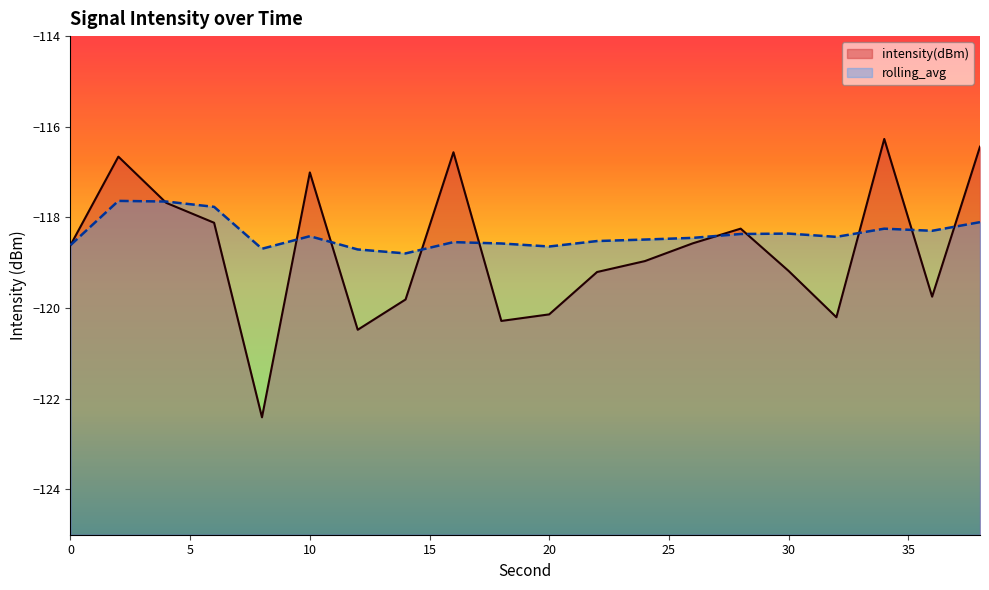

At which label is rolling_avg closest to -118?

38